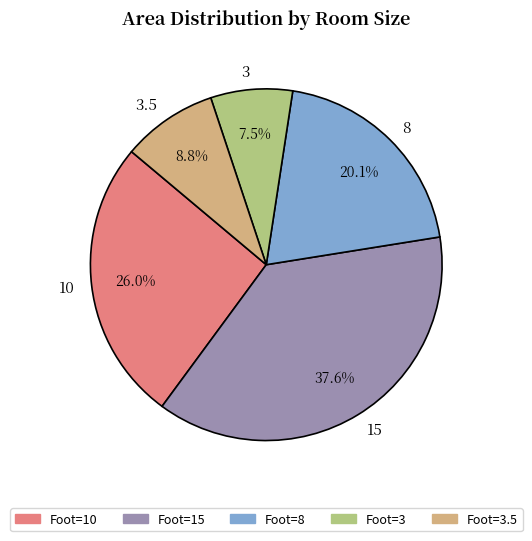

Rank the categories by value from highest to lowest.

15, 10, 8, 3.5, 3